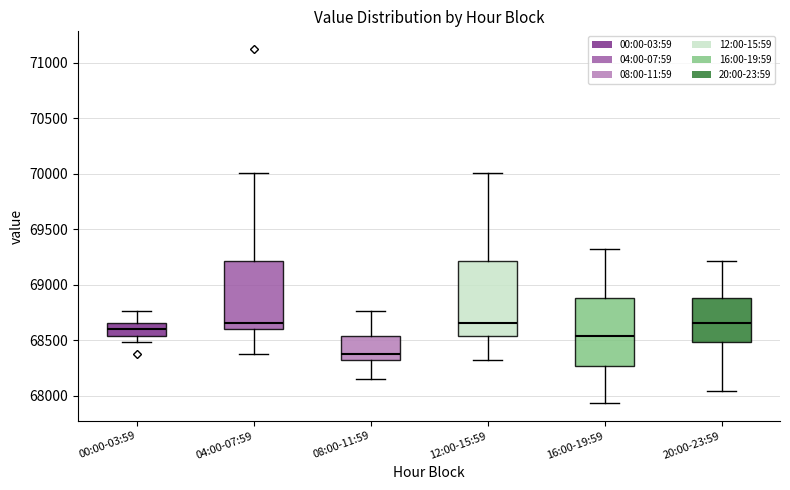

Reading left to right, transcribe this box plot: for each box, give where its median line is, the range the box spans, and where its two whiskers end, as read against the y-axis. The values are not printed on the chart, so give them approximately, as read against the axis.

00:00-03:59: median 68600, box 68550 to 68650, whiskers 68500 to 68750
04:00-07:59: median 68650, box 68600 to 69200, whiskers 68400 to 70000
08:00-11:59: median 68400, box 68300 to 68550, whiskers 68150 to 68750
12:00-15:59: median 68650, box 68550 to 69200, whiskers 68300 to 70000
16:00-19:59: median 68550, box 68250 to 68900, whiskers 67950 to 69300
20:00-23:59: median 68650, box 68500 to 68900, whiskers 68050 to 69200